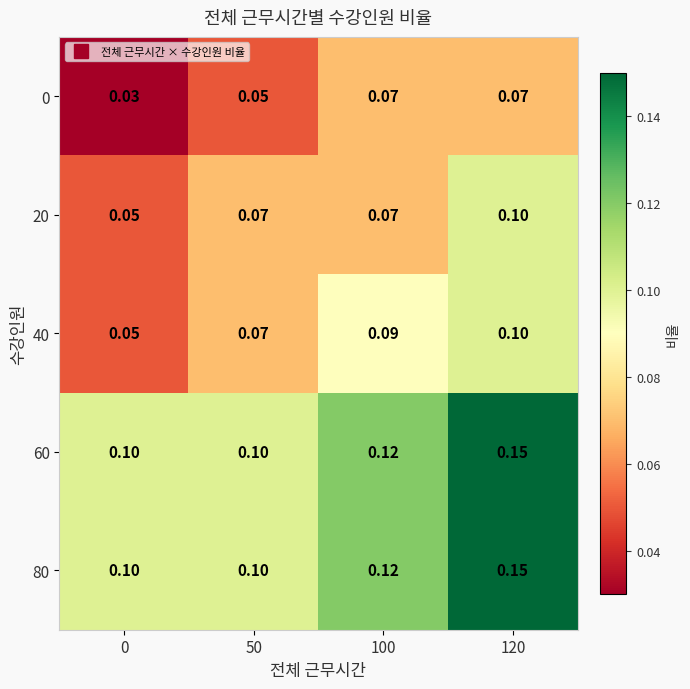

Is the value of 40 at 100 greater than the value of 60 at 50?

No